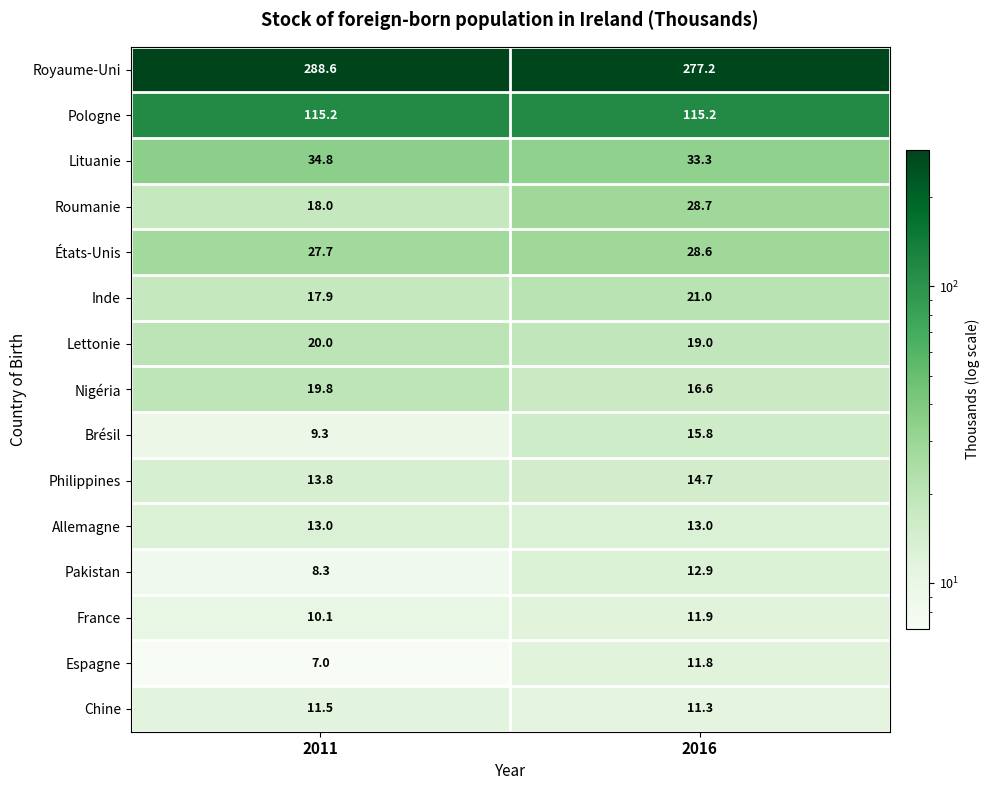

What is the sum of all États-Unis values?

56.3